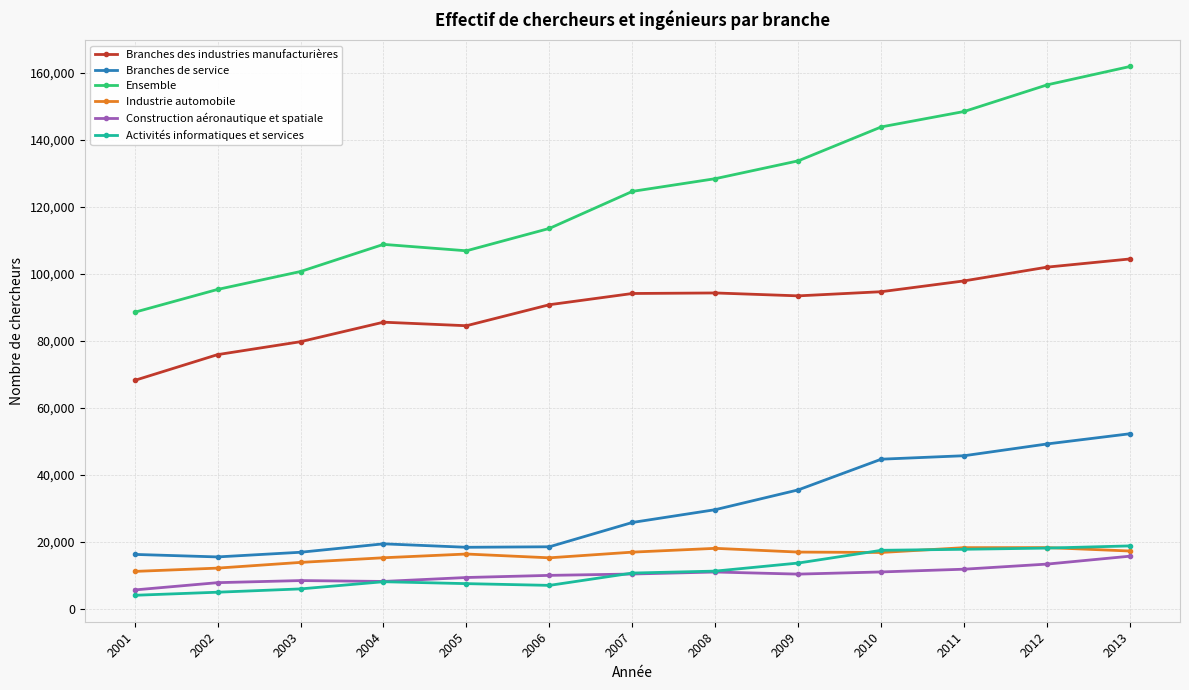

Rank the series at 2009 from highest to lowest value.

Ensemble, Branches des industries manufacturières, Branches de service, Industrie automobile, Activités informatiques et services, Construction aéronautique et spatiale